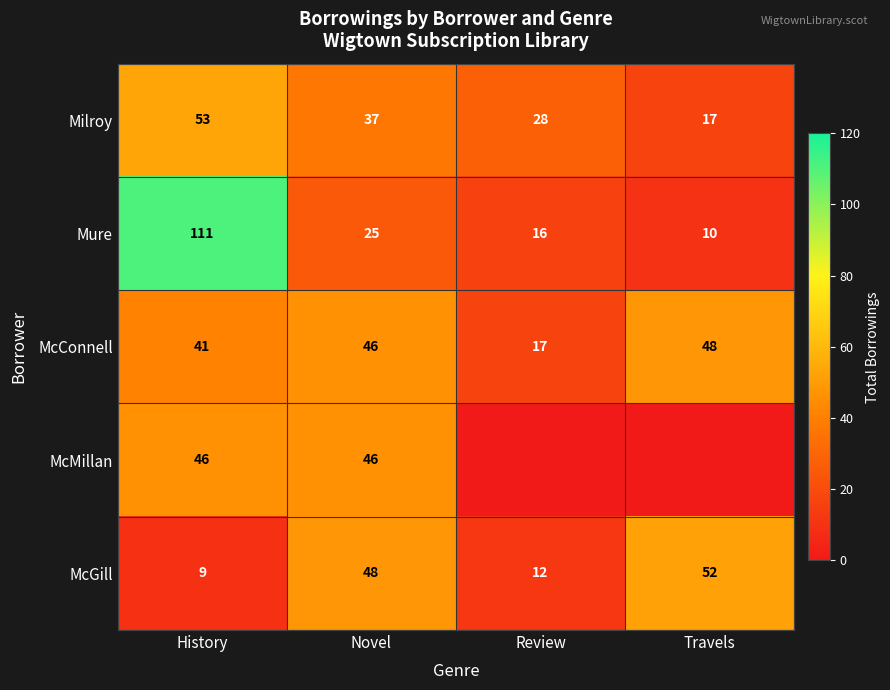

Is the value of McGill at Novel greater than the value of McConnell at Review?

Yes